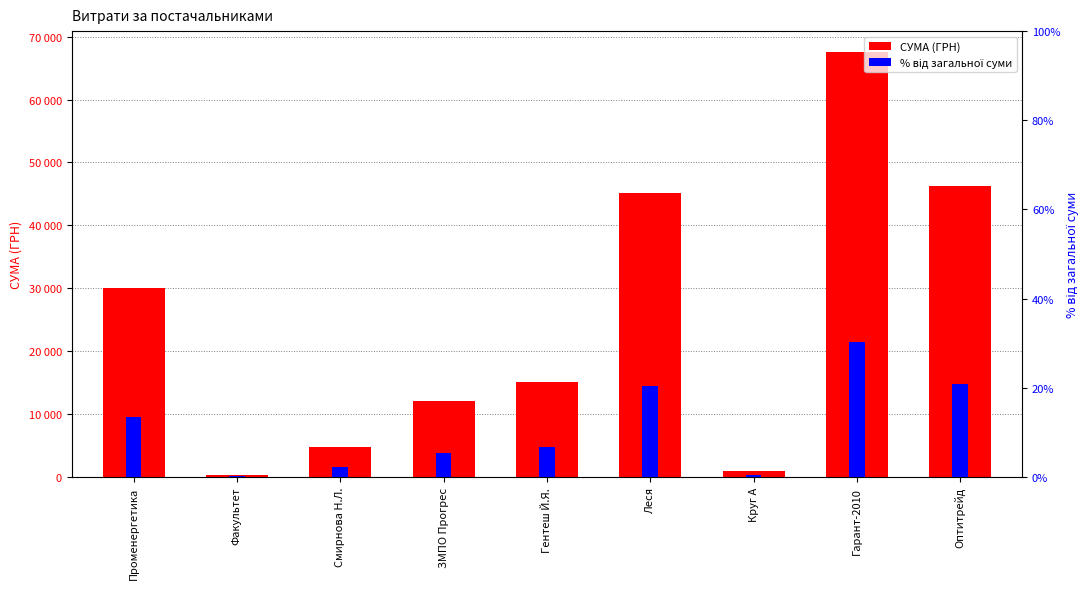

What is the label of the 8th bar from the right?

Факультет